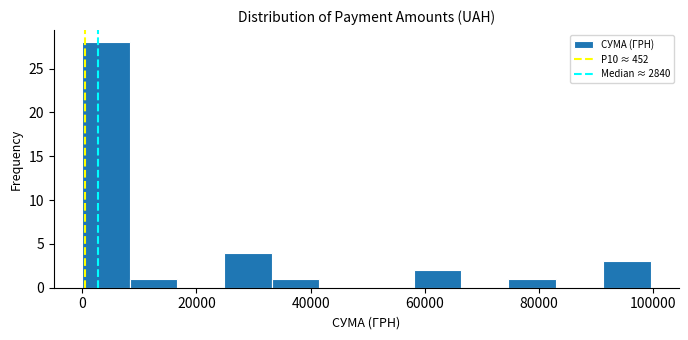

Reading left to right, transcribe this chart: for each bar, give the range it covers on the x-axis and its height. Neither the bar edges nor the heights are printed on the chart, so give them approximately, as read against the axes.

0 to 8000: 28
8000 to 16000: 1
16000 to 24000: 0
24000 to 34000: 4
34000 to 42000: 1
42000 to 50000: 0
50000 to 58000: 0
58000 to 66000: 2
66000 to 74000: 0
74000 to 82000: 1
82000 to 92000: 0
92000 to 100000: 3